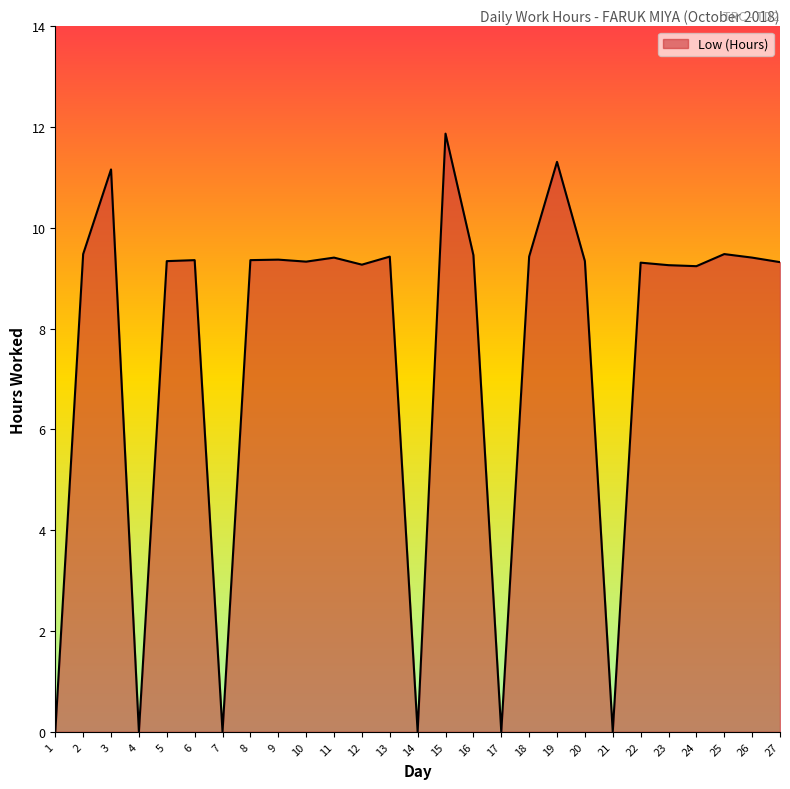

Which has a higher value, 5 or 21?

5